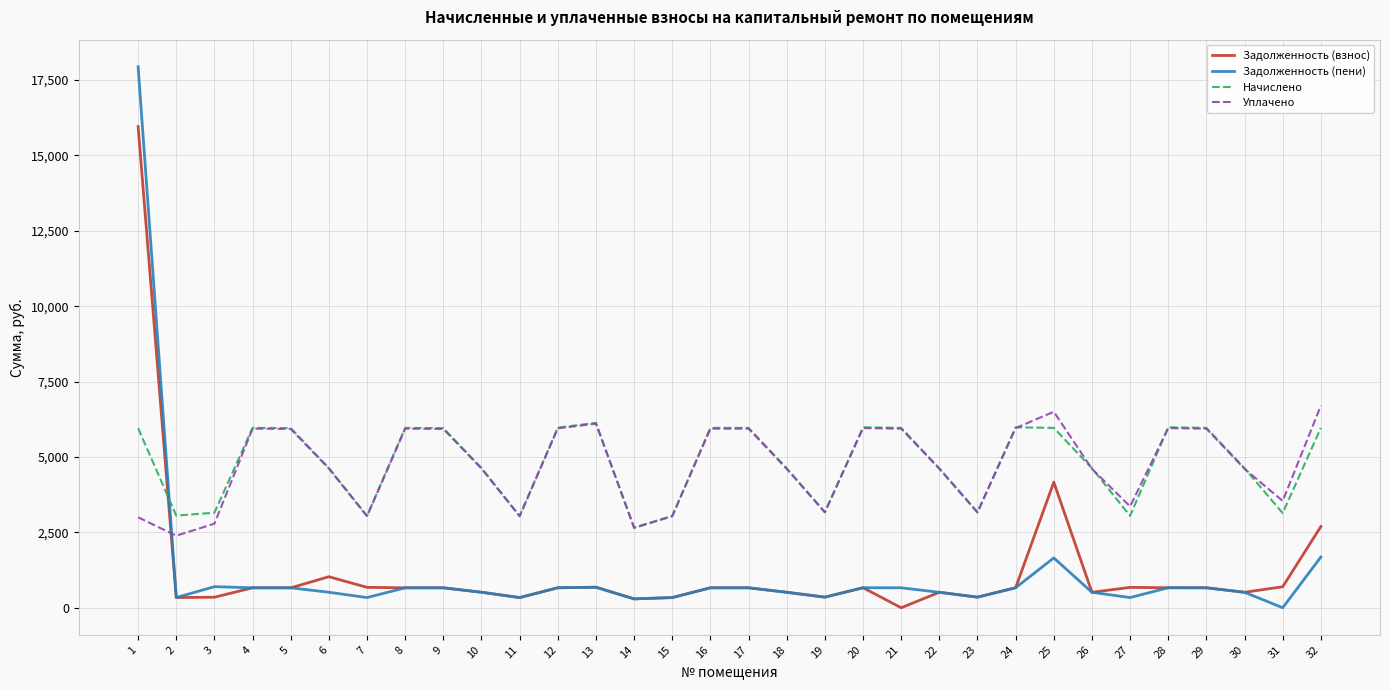

Between 15 and 21, which series saw the biggest shift?

Начислено